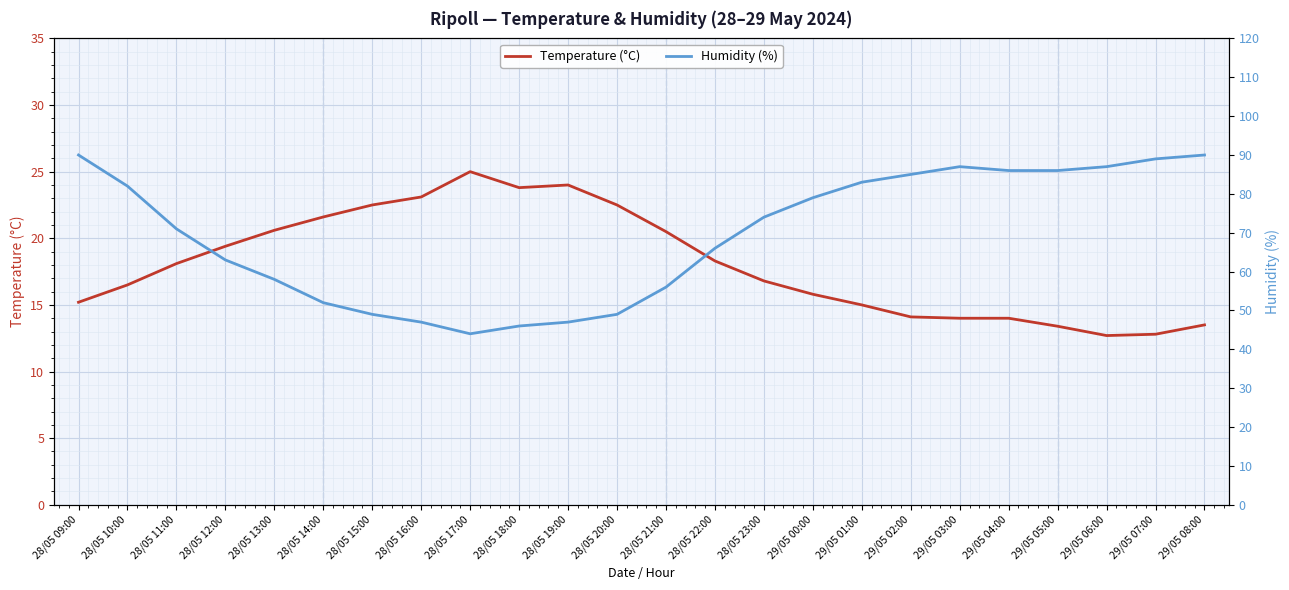

Is the value of Humidity (%) at 28/05 23:00 greater than the value of Temperature (°C) at 28/05 09:00?

Yes